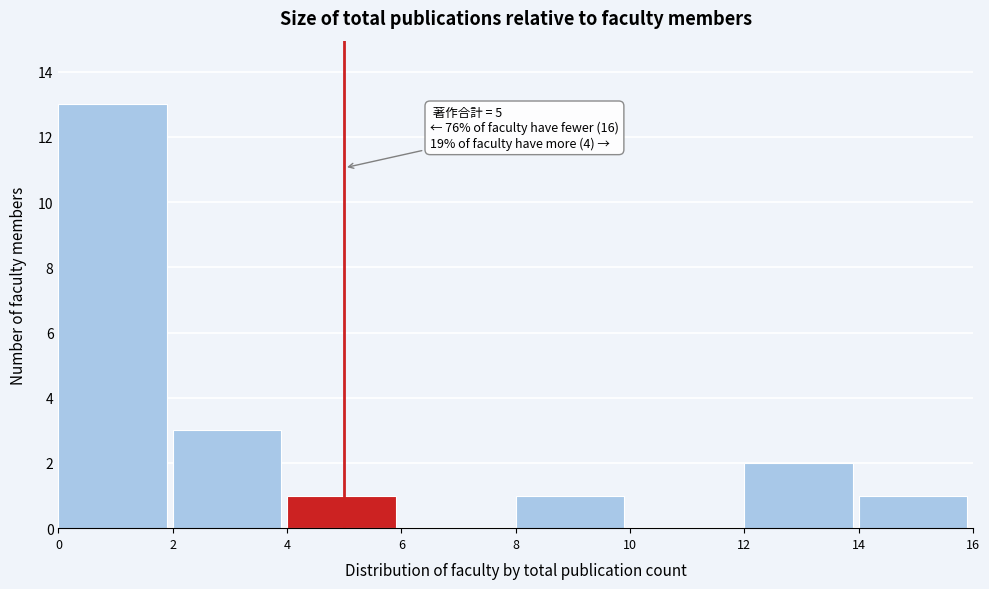

Over which range of the x-axis is the bar tallest?

0 to 2